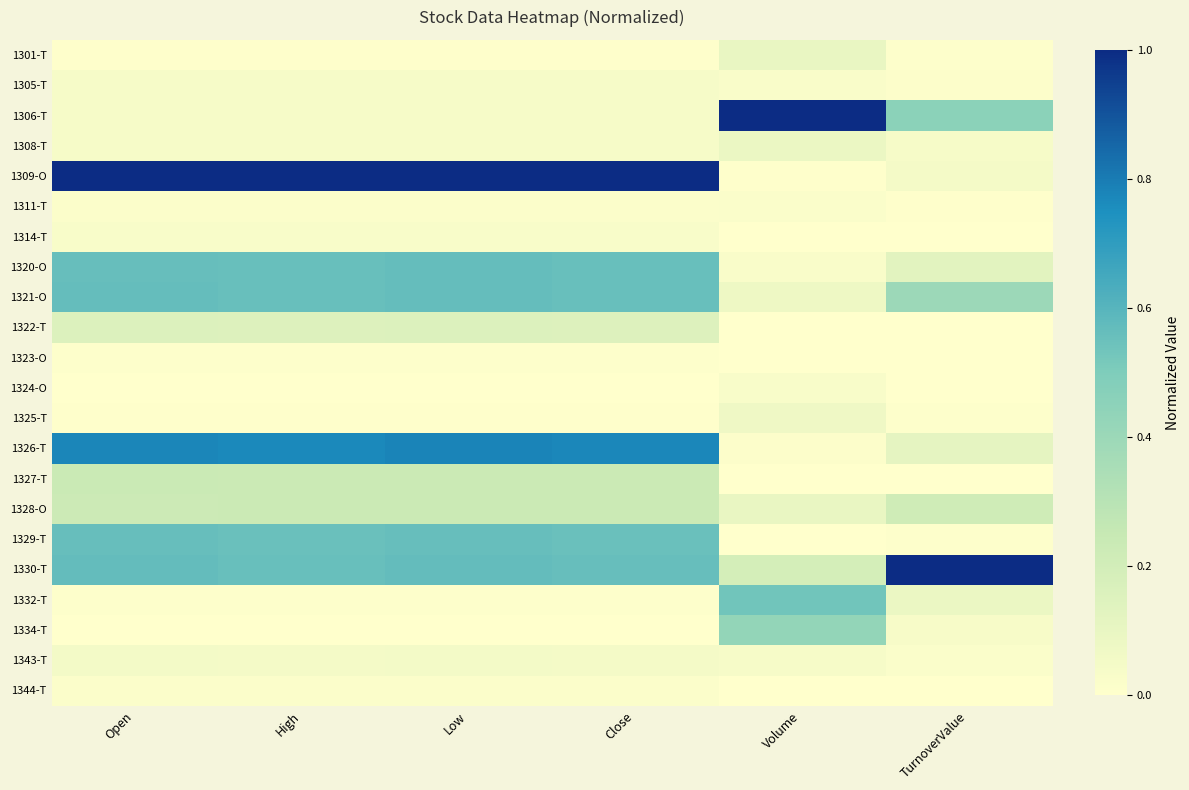

Reading left to right, transcribe all the data shown in this chart.

1301-T: Open=0.0	High=0.0	Low=0.0	Close=0.0	Volume=0.1	TurnoverValue=0.0
1305-T: Open=0.0	High=0.0	Low=0.0	Close=0.0	Volume=0.0	TurnoverValue=0.0
1306-T: Open=0.0	High=0.0	Low=0.0	Close=0.0	Volume=1.0	TurnoverValue=0.5
1308-T: Open=0.0	High=0.0	Low=0.0	Close=0.0	Volume=0.1	TurnoverValue=0.0
1309-O: Open=1.0	High=1.0	Low=1.0	Close=1.0	Volume=0.0	TurnoverValue=0.0
1311-T: Open=0.0	High=0.0	Low=0.0	Close=0.0	Volume=0.0	TurnoverValue=0.0
1314-T: Open=0.0	High=0.0	Low=0.0	Close=0.0	Volume=0.0	TurnoverValue=0.0
1320-O: Open=0.6	High=0.6	Low=0.6	Close=0.6	Volume=0.0	TurnoverValue=0.1
1321-O: Open=0.6	High=0.6	Low=0.6	Close=0.6	Volume=0.1	TurnoverValue=0.4
1322-T: Open=0.2	High=0.2	Low=0.2	Close=0.2	Volume=0.0	TurnoverValue=0.0
1323-O: Open=0.0	High=0.0	Low=0.0	Close=0.0	Volume=0.0	TurnoverValue=0.0
1324-O: Open=0.0	High=0.0	Low=0.0	Close=0.0	Volume=0.0	TurnoverValue=0.0
1325-T: Open=0.0	High=0.0	Low=0.0	Close=0.0	Volume=0.1	TurnoverValue=0.0
1326-T: Open=0.8	High=0.8	Low=0.8	Close=0.8	Volume=0.0	TurnoverValue=0.1
1327-T: Open=0.2	High=0.2	Low=0.2	Close=0.2	Volume=0.0	TurnoverValue=0.0
1328-O: Open=0.2	High=0.2	Low=0.2	Close=0.2	Volume=0.1	TurnoverValue=0.2
1329-T: Open=0.6	High=0.6	Low=0.6	Close=0.6	Volume=0.0	TurnoverValue=0.0
1330-T: Open=0.6	High=0.6	Low=0.6	Close=0.6	Volume=0.2	TurnoverValue=1.0
1332-T: Open=0.0	High=0.0	Low=0.0	Close=0.0	Volume=0.5	TurnoverValue=0.1
1334-T: Open=0.0	High=0.0	Low=0.0	Close=0.0	Volume=0.4	TurnoverValue=0.0
1343-T: Open=0.1	High=0.1	Low=0.1	Close=0.1	Volume=0.0	TurnoverValue=0.0
1344-T: Open=0.0	High=0.0	Low=0.0	Close=0.0	Volume=0.0	TurnoverValue=0.0